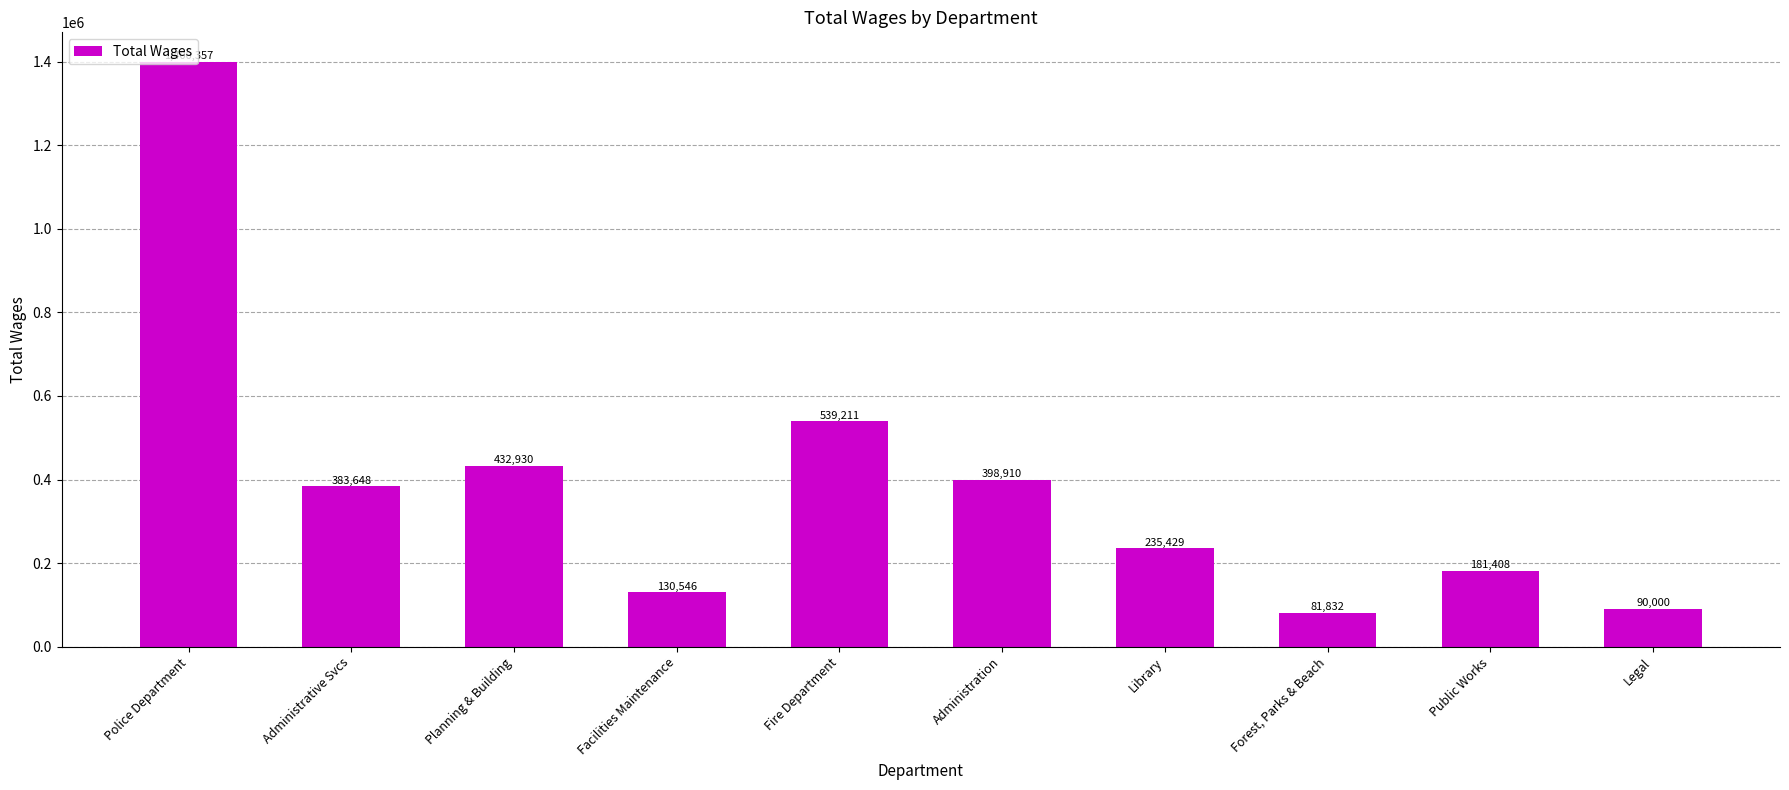

Rank the categories by value from lowest to highest.

Forest, Parks & Beach, Legal, Facilities Maintenance, Public Works, Library, Administrative Svcs, Administration, Planning & Building, Fire Department, Police Department